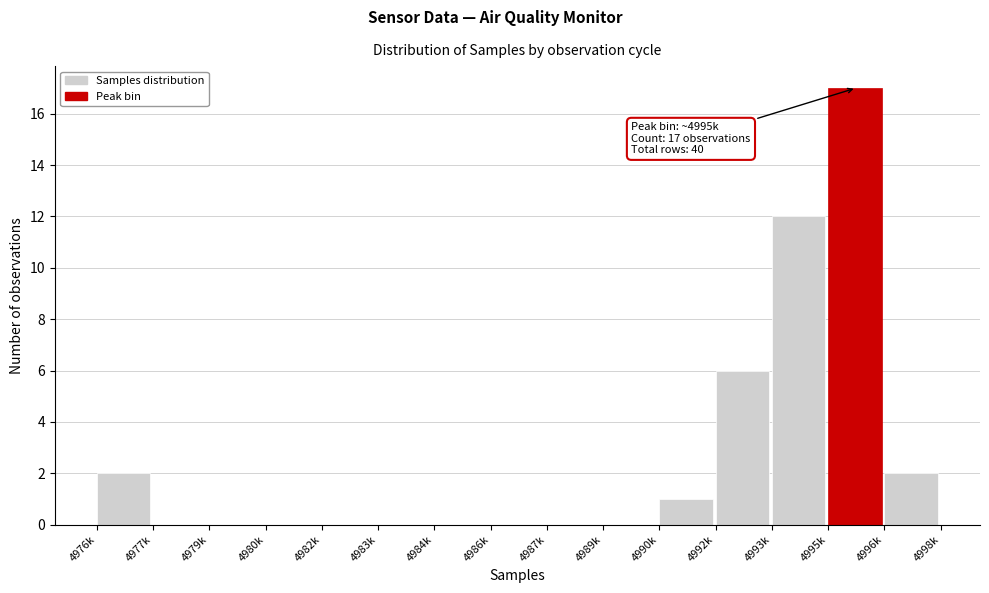

Reading left to right, list all the values displayed in this chart.

4976k=2	4977k=0	4979k=0	4980k=0	4982k=0	4983k=0	4984k=0	4986k=0	4987k=0	4989k=0	4990k=1	4992k=6	4993k=12	4995k=17	4996k=2